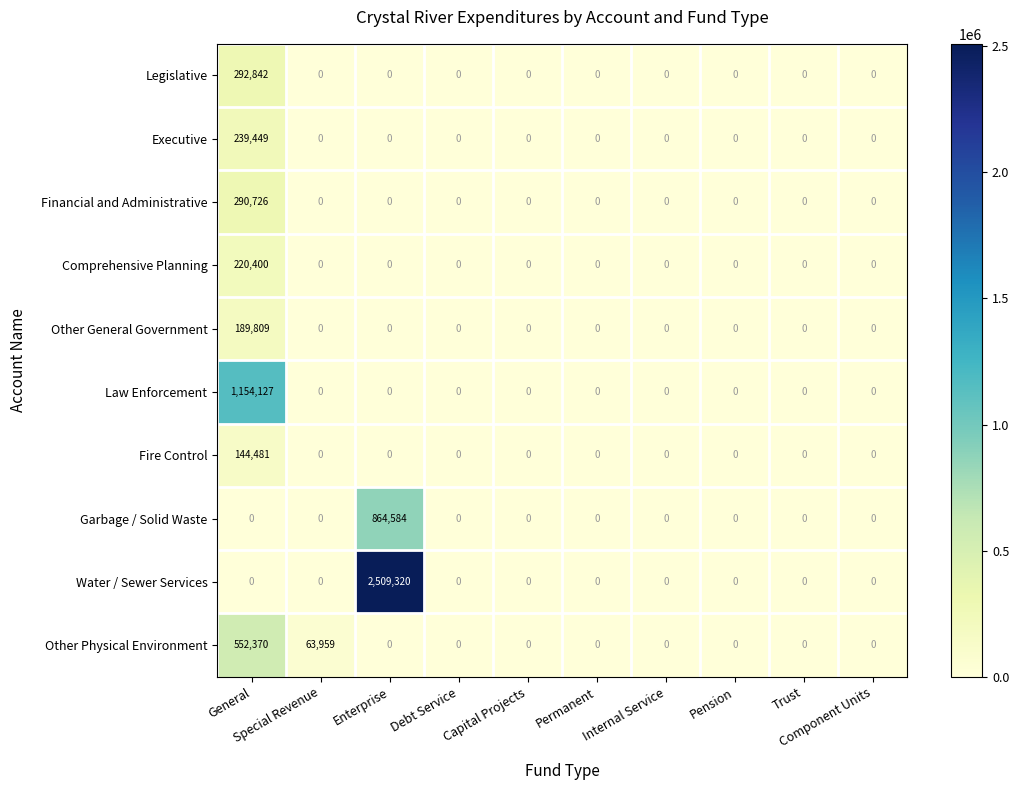

Which series has the largest total across all categories?

Water / Sewer Services